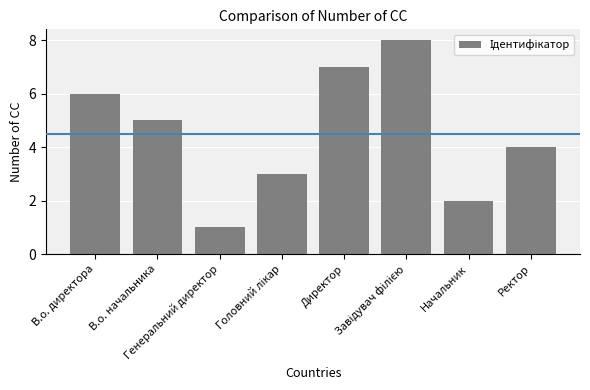

What is the difference between the second highest and second lowest values?

5